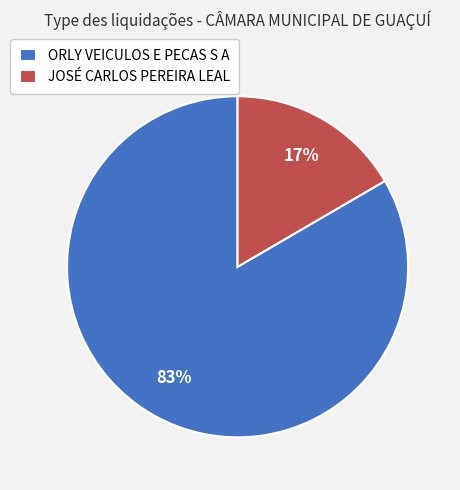

Do JOSÉ CARLOS PEREIRA LEAL and ORLY VEICULOS E PECAS S A together represent more than half of the pie?

Yes